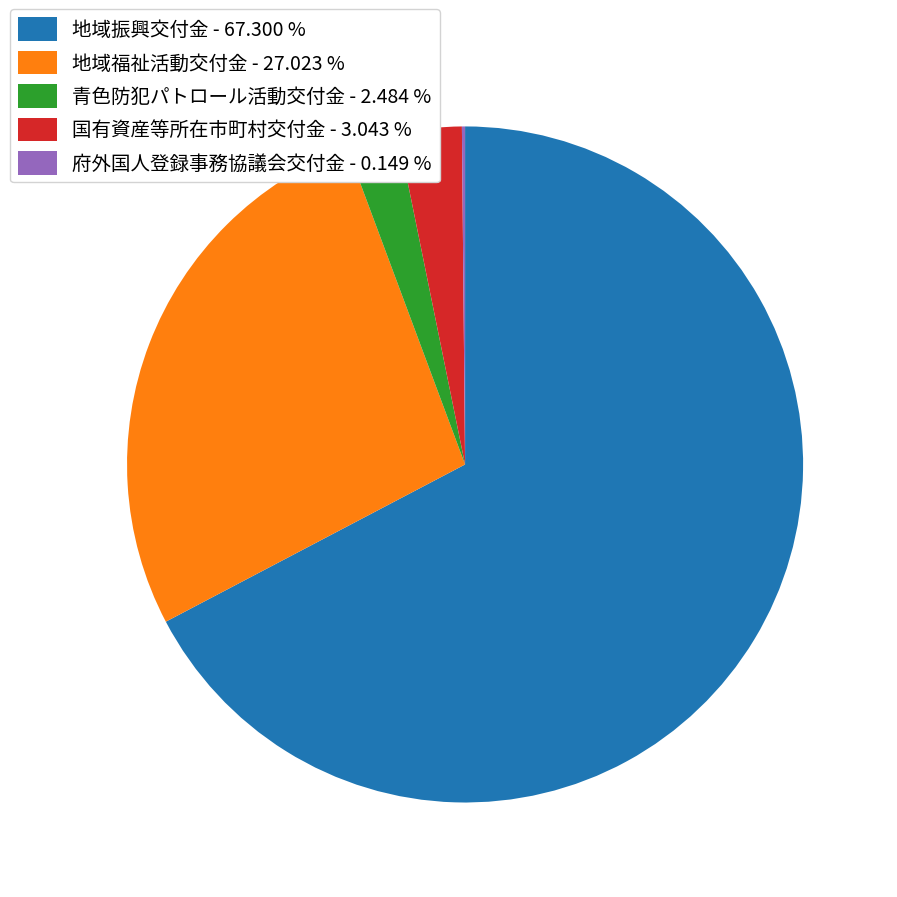

Does any single category account for the majority?

Yes